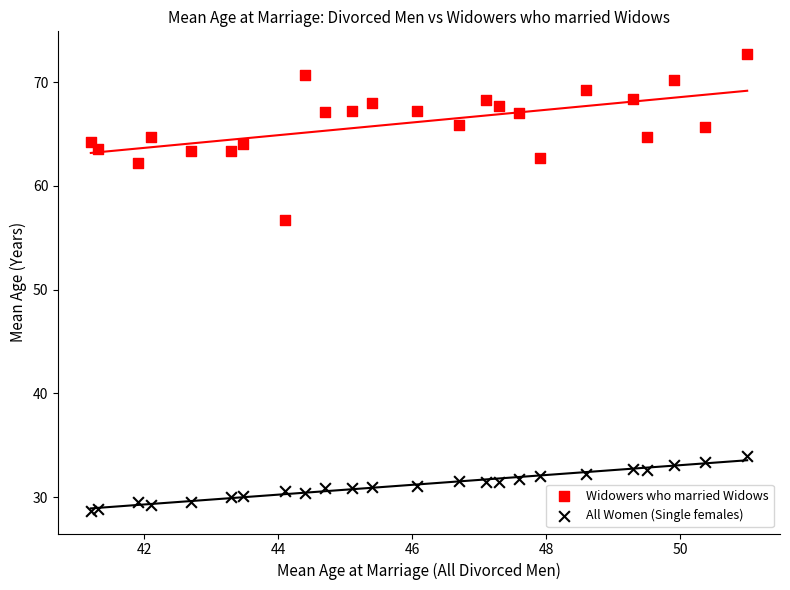

Which series reaches the minimum Y coordinate?

All Women (Single females)